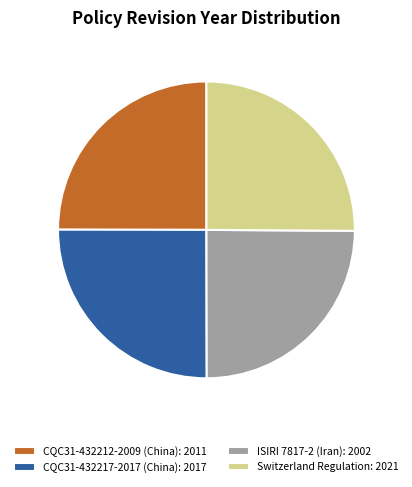

How many slices are in this pie chart?

4